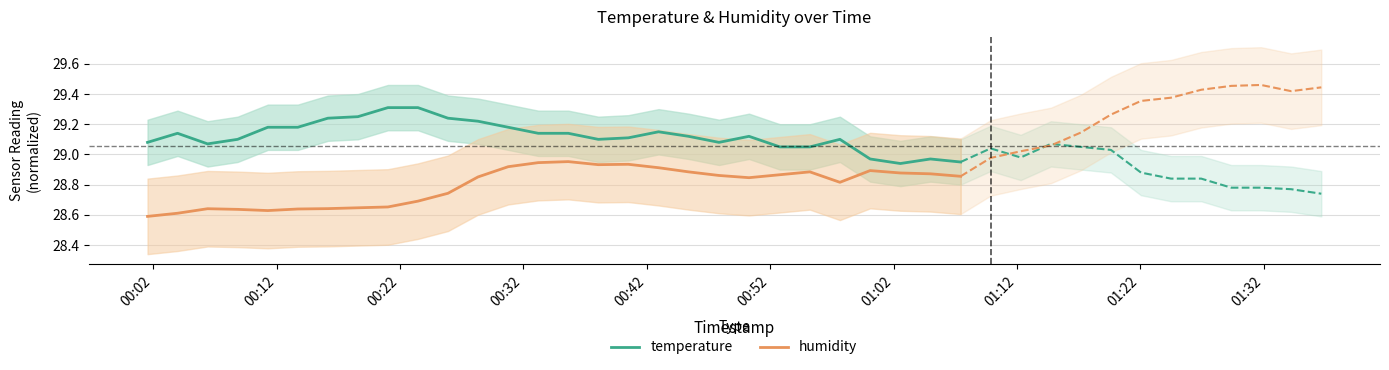

True or false: temperature and humidity intersect in this chart.

False